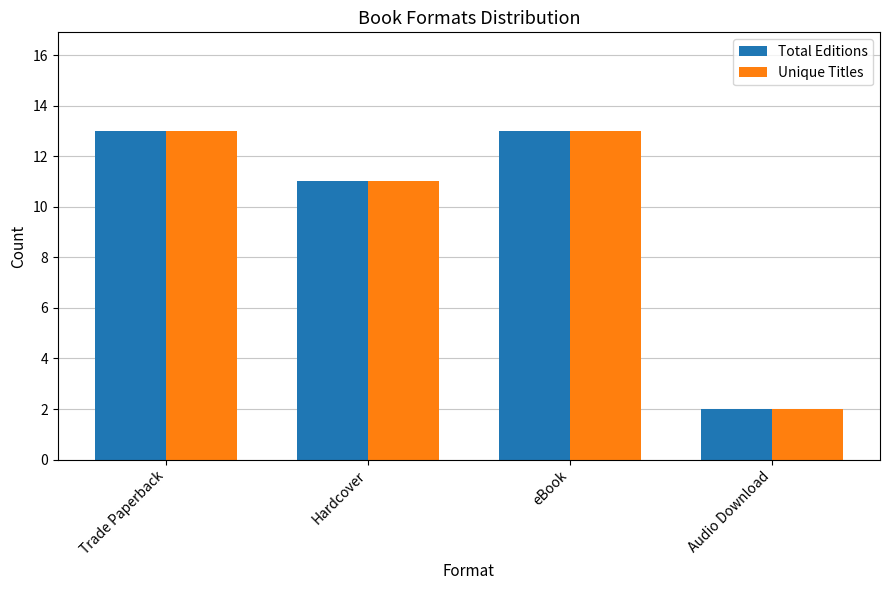

Reading left to right, extract all data points from this chart.

Total Editions: 13	11	13	2
Unique Titles: 13	11	13	2